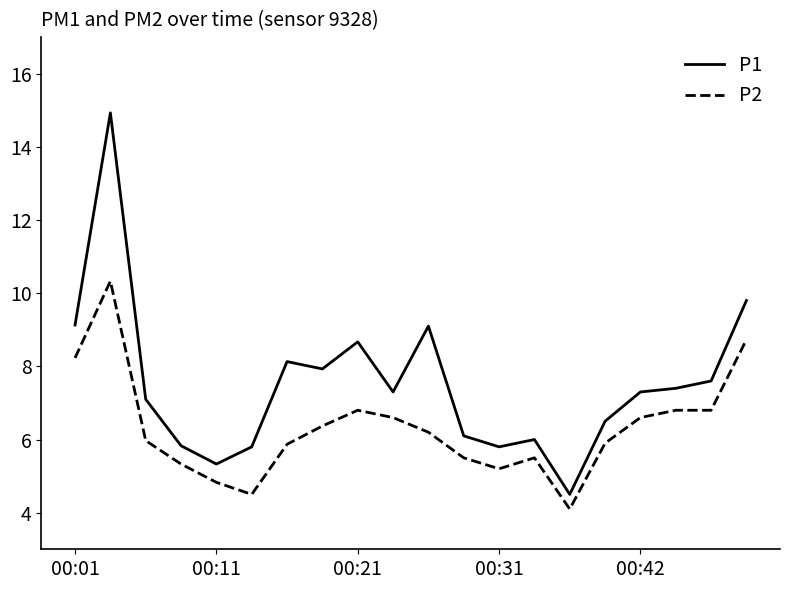

True or false: P2 and P1 cross at least once.

False